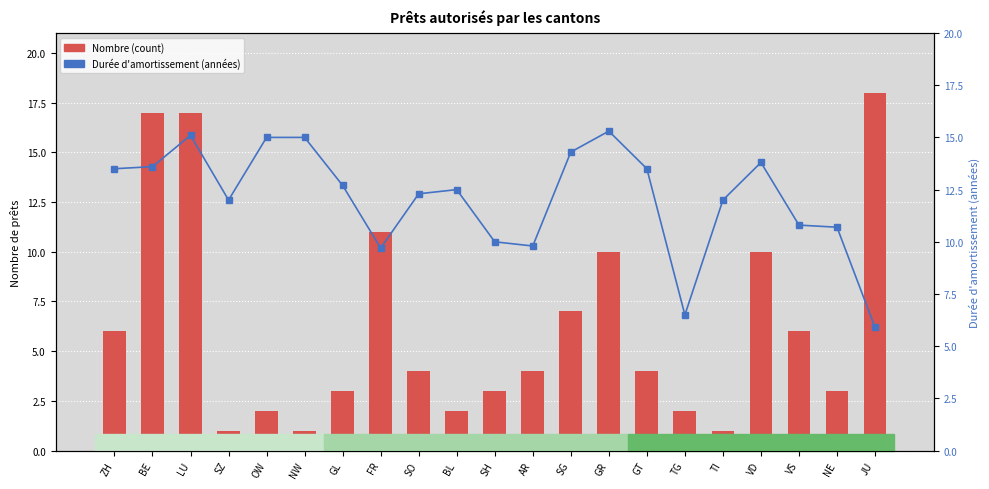

Reading left to right, extract all data points from this chart.

Nombre (count): ZH=6.0	BE=17.0	LU=17.0	SZ=1.0	OW=2.0	NW=1.0	GL=3.0	FR=11.0	SO=4.0	BL=2.0	SH=3.0	AR=4.0	SG=7.0	GR=10.0	GT=4.0	TG=2.0	TI=1.0	VD=10.0	VS=6.0	NE=3.0	JU=18.0
Durée d'amortissement (années): ZH=13.5	BE=13.6	LU=15.1	SZ=12.0	OW=15.0	NW=15.0	GL=12.7	FR=9.7	SO=12.3	BL=12.5	SH=10.0	AR=9.8	SG=14.3	GR=15.3	GT=13.5	TG=6.5	TI=12.0	VD=13.8	VS=10.8	NE=10.7	JU=5.9